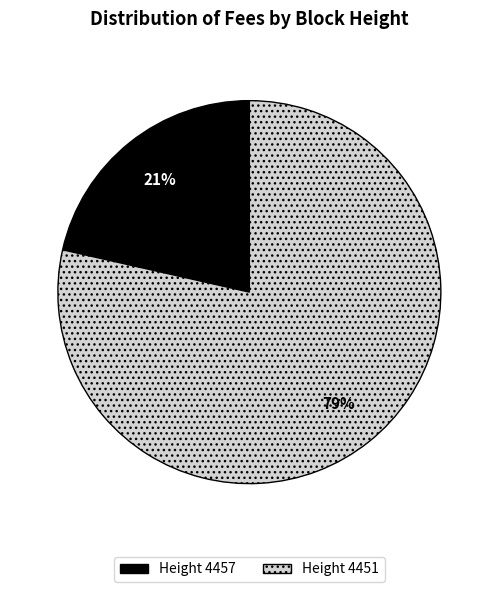

Does any single category account for the majority?

Yes